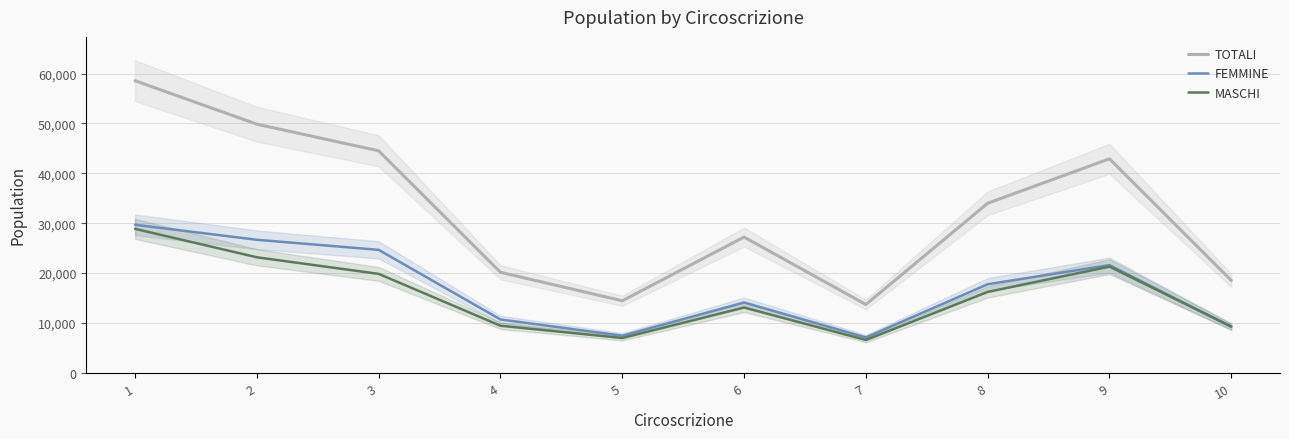

What is the minimum value for TOTALI?

13714